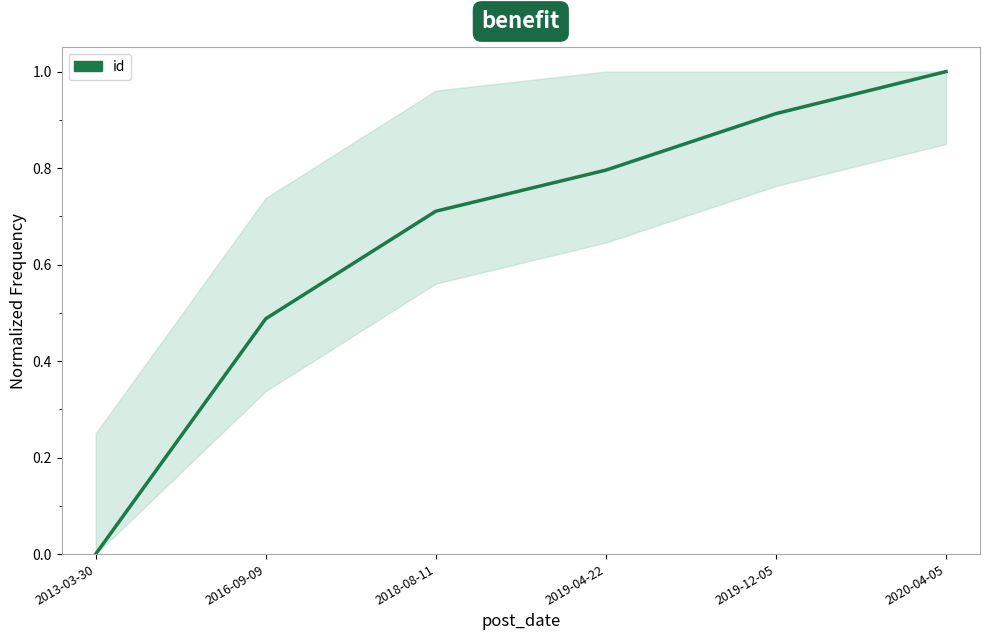

What is the greatest value displayed?

1.0